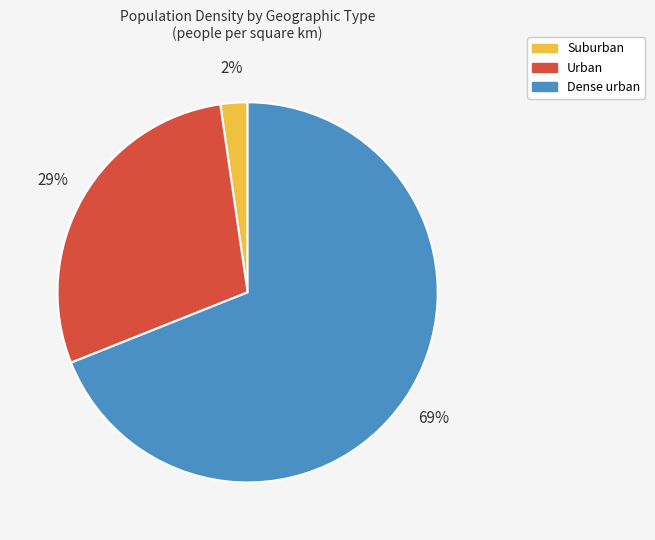

Which slice is the largest?

Dense urban